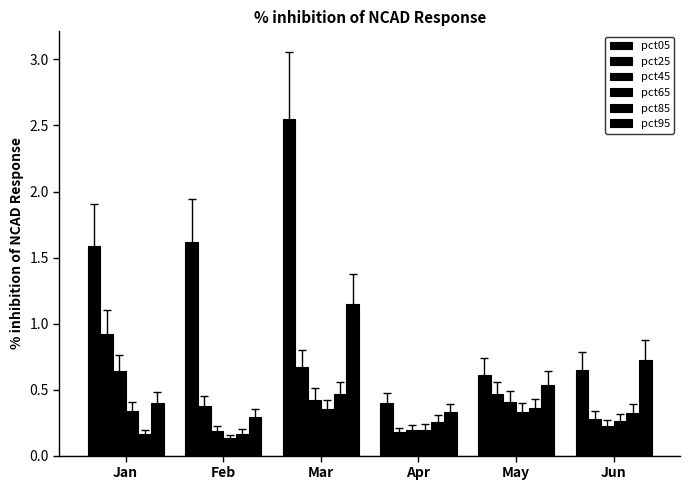

What is the average value of the pct65 series?

0.3